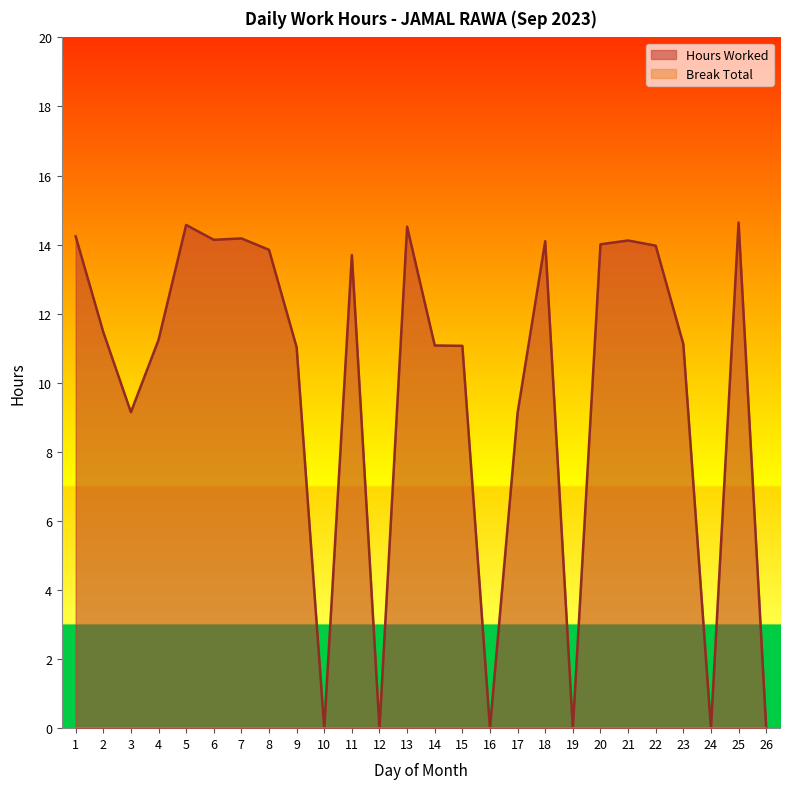

True or false: the data has more than 1 interior local peaks.

True